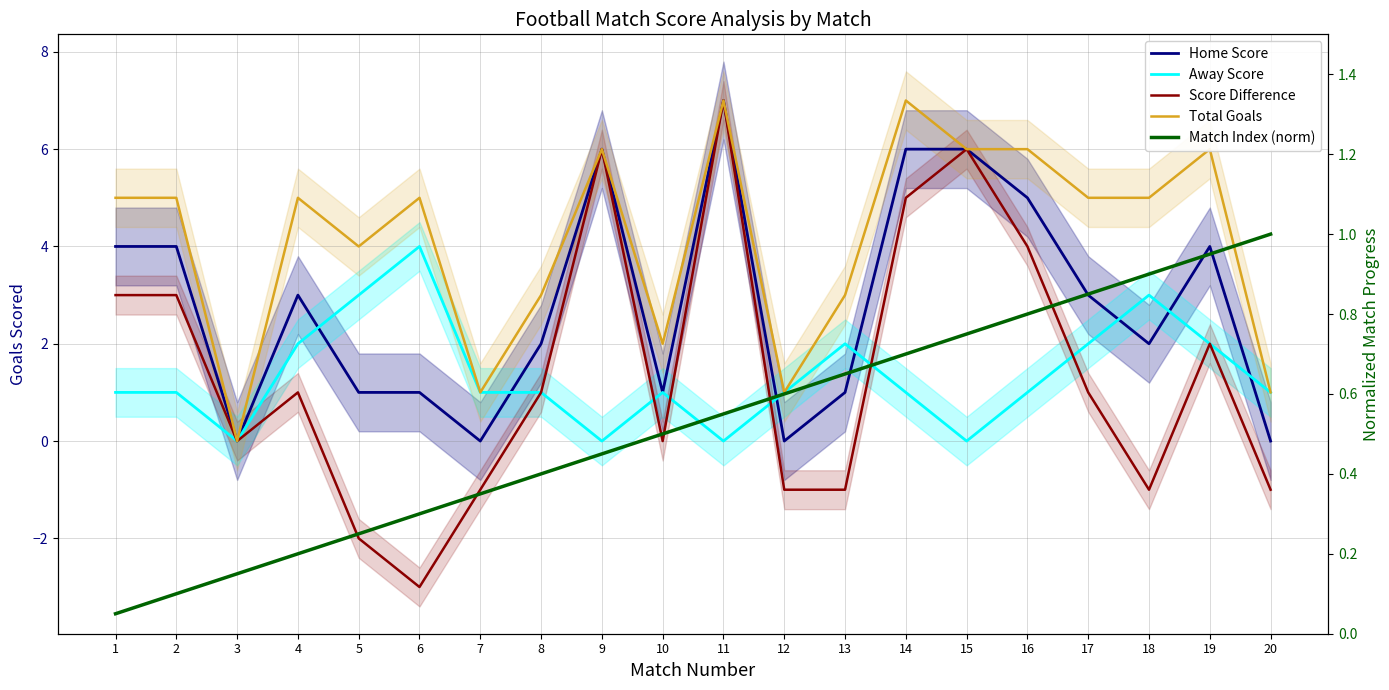

What is the value of the Score Difference point at the 1st from the left?

3.0